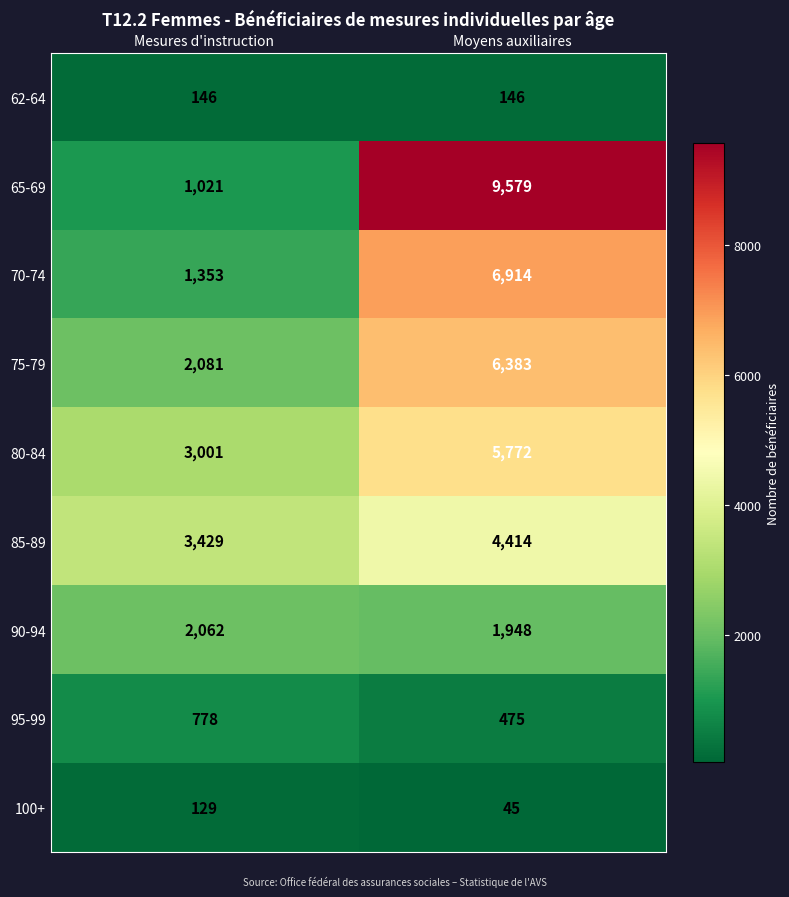

At how many categories does at least one series exceed 5069?

1